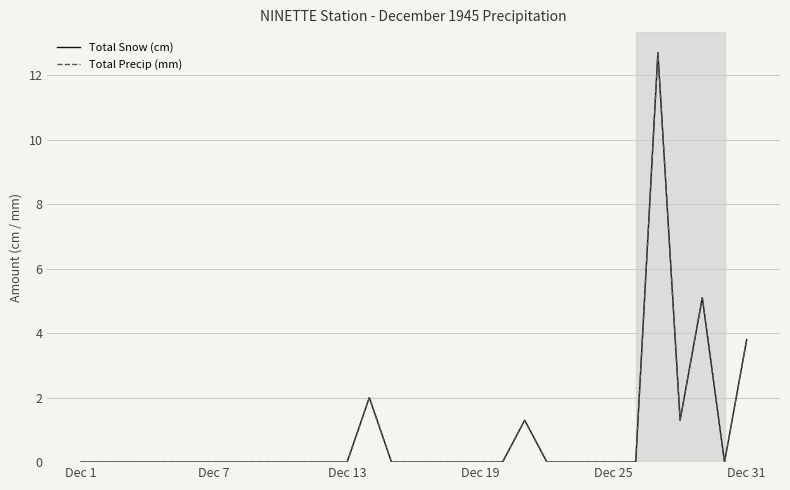

How many lines are shown in the chart?

2